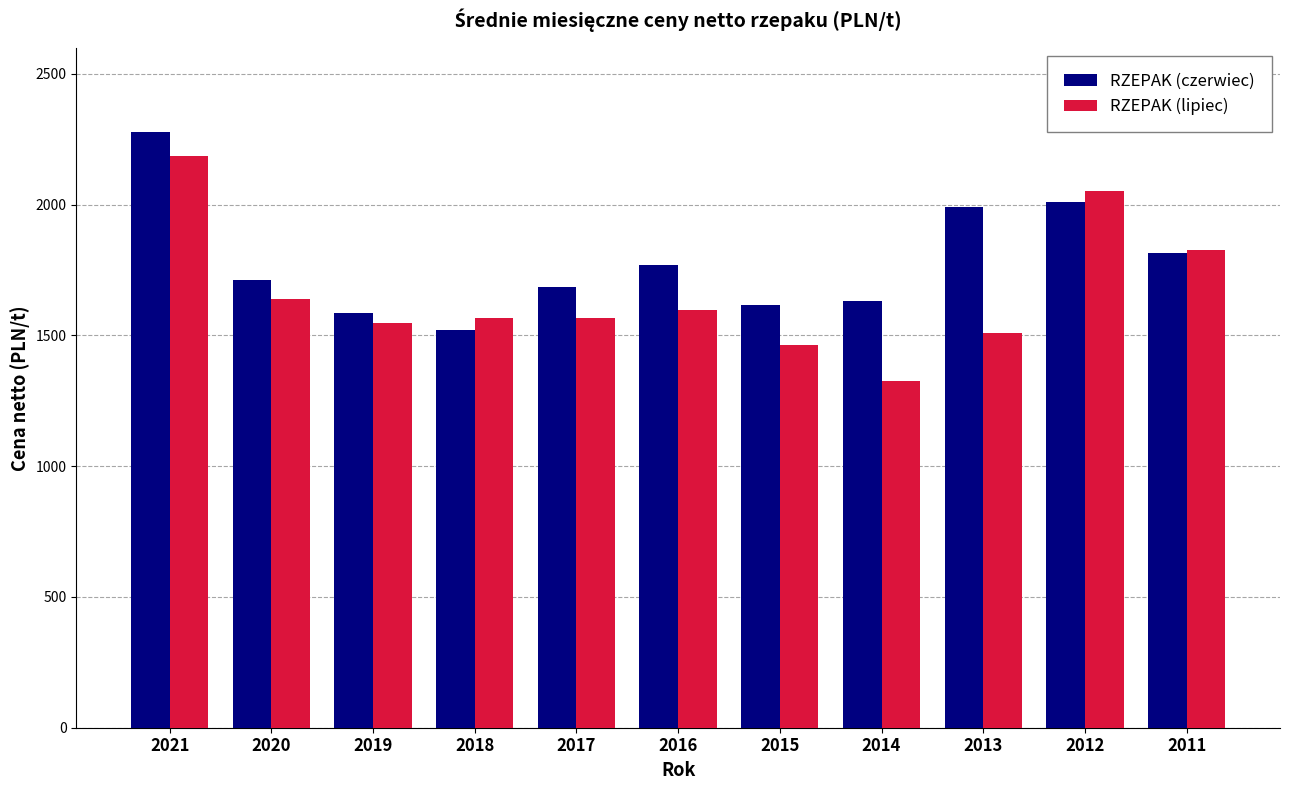

True or false: RZEPAK (lipiec) has a value of 1548 at 2019.

True